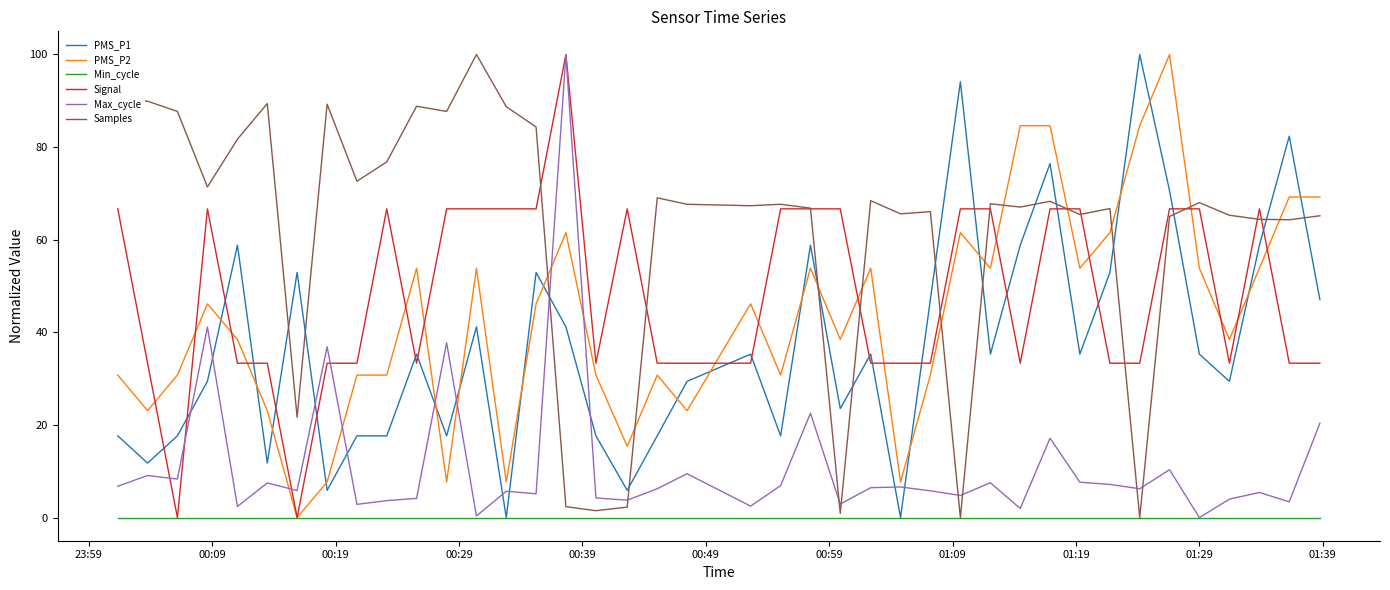

Which series ends up on top after the final intersection of Signal and PMS_P1?

PMS_P1